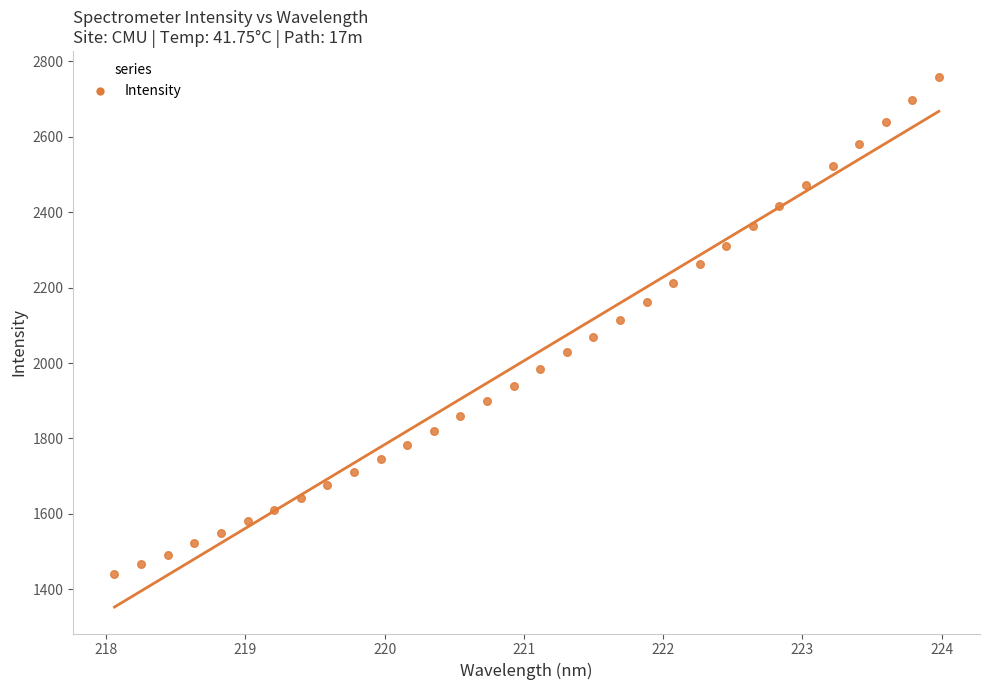

What is the range of X values (max minus min)?

5.9